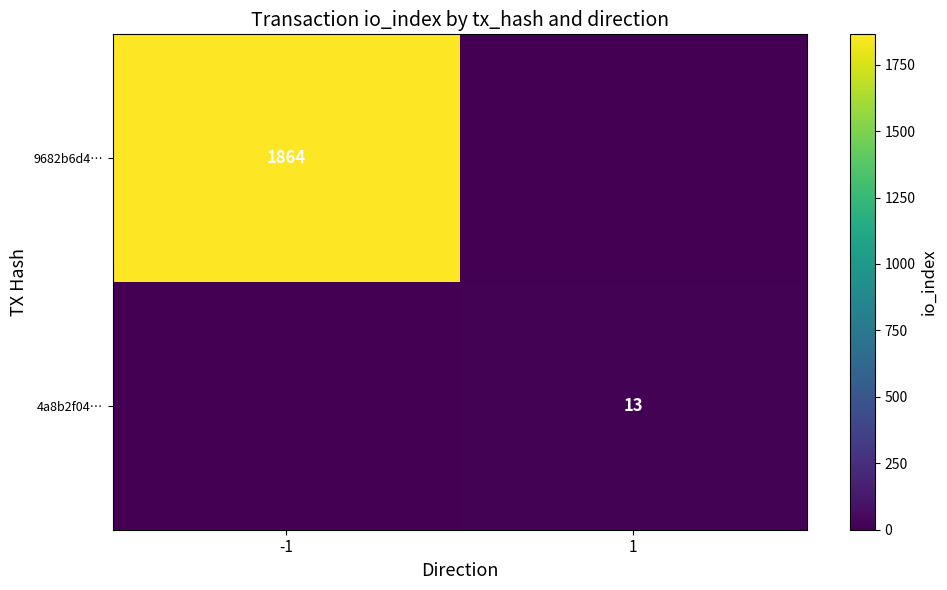

Which series has the widest spread of values?

9682b6d4…